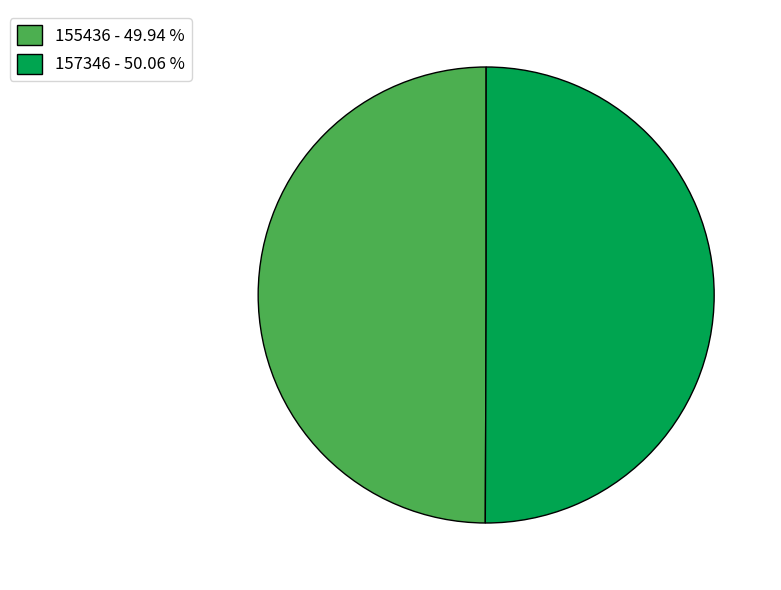

What is the ratio of the value at 157346 - 50.06 % to the value at 155436 - 49.94 %?

1.0